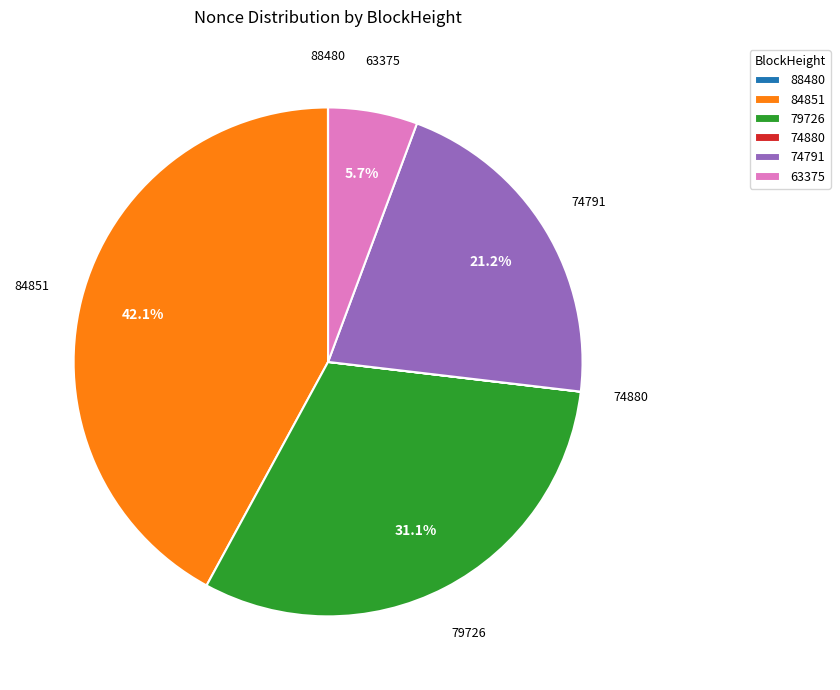

Is 63375 the majority of the pie?

No